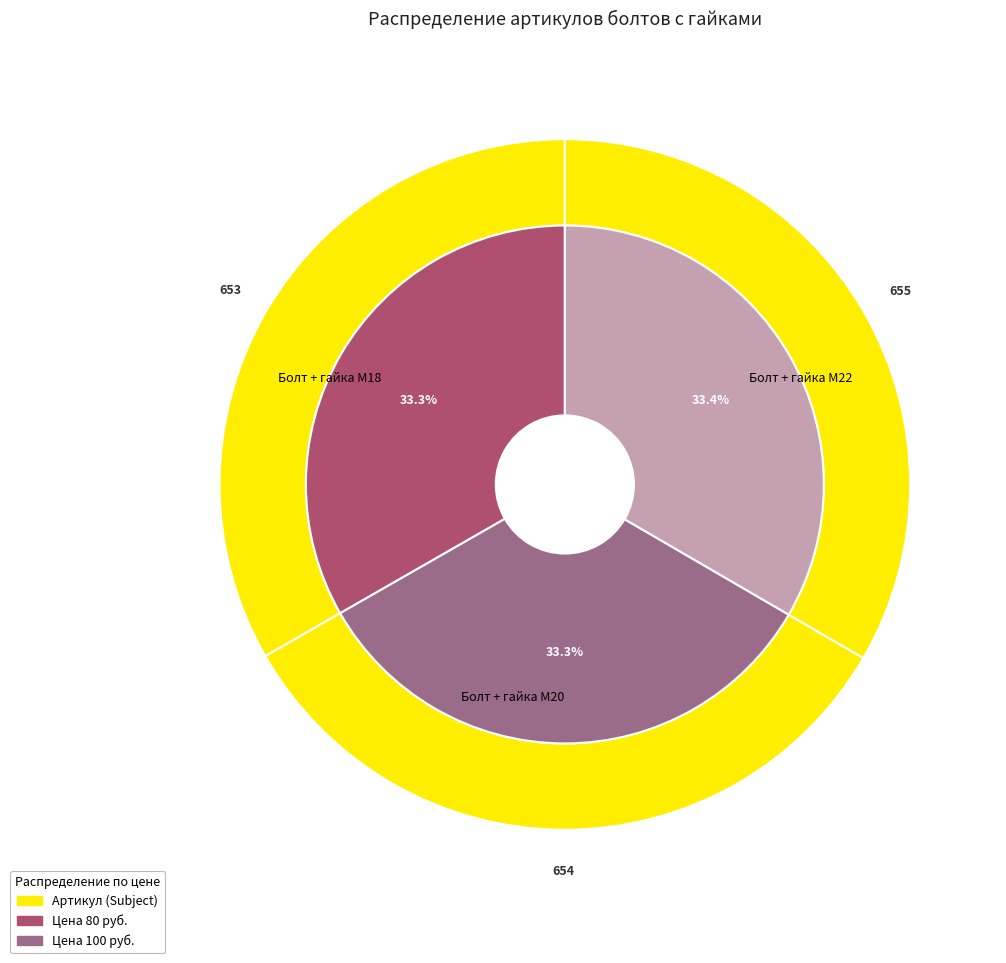

How many segments does this pie chart have?

3